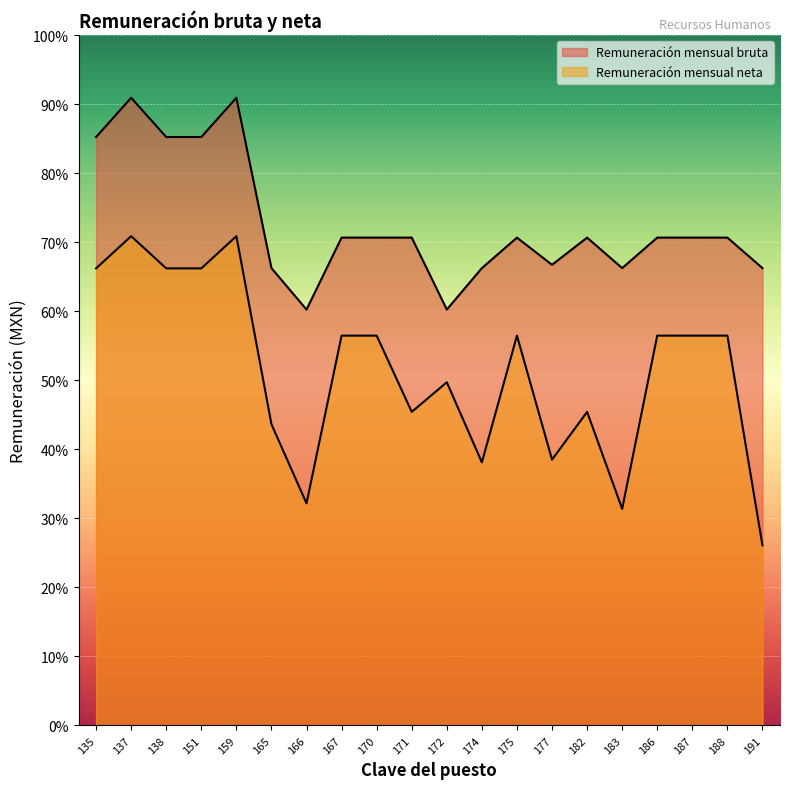

What is the value of the Remuneración mensual bruta point at the 9th from the left?

3813.4